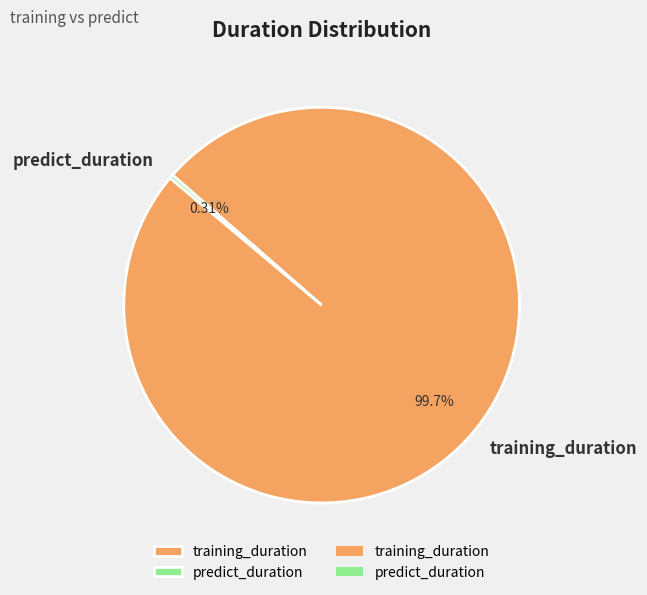

Which slice is the largest?

training_duration